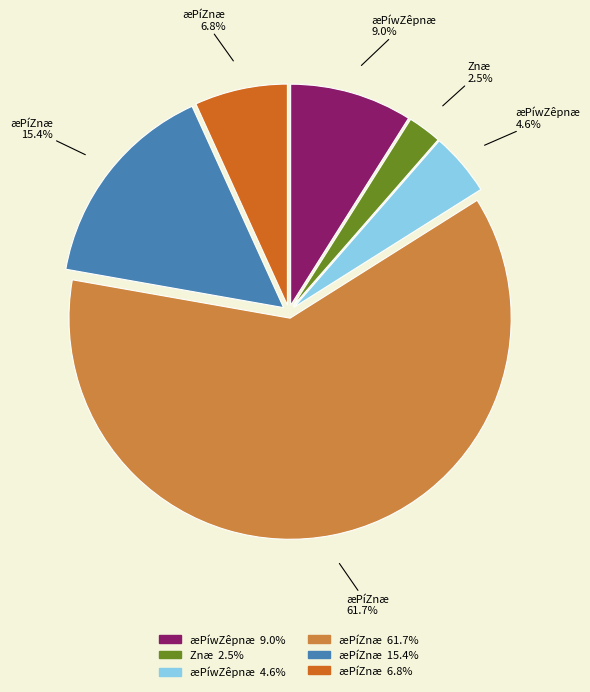

Count the number of slices in the pie.

6